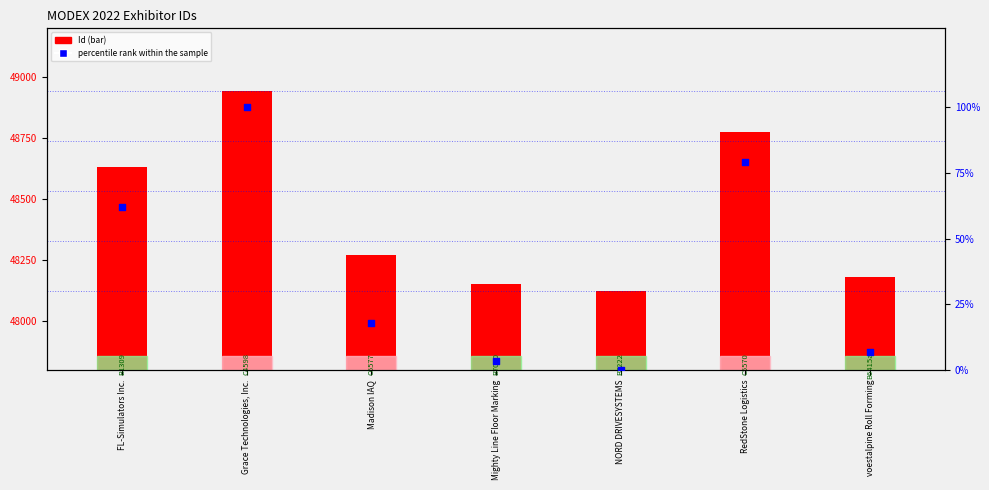

Which series reaches the minimum Y coordinate?

percentile rank within the sample